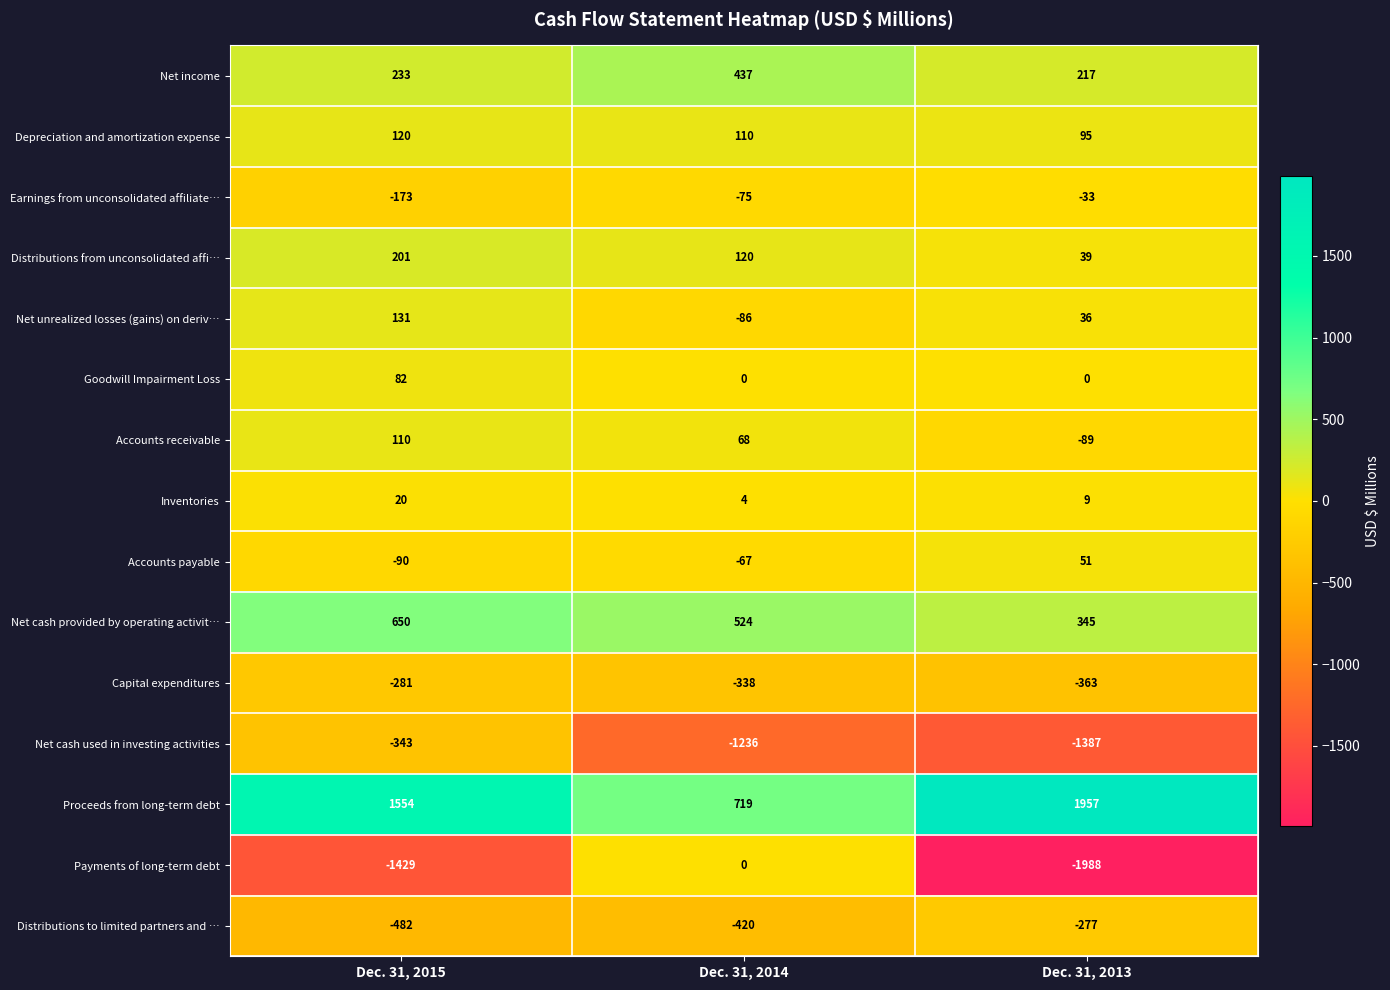

Is it true that Accounts payable equals -34 at Dec. 31, 2015?

False